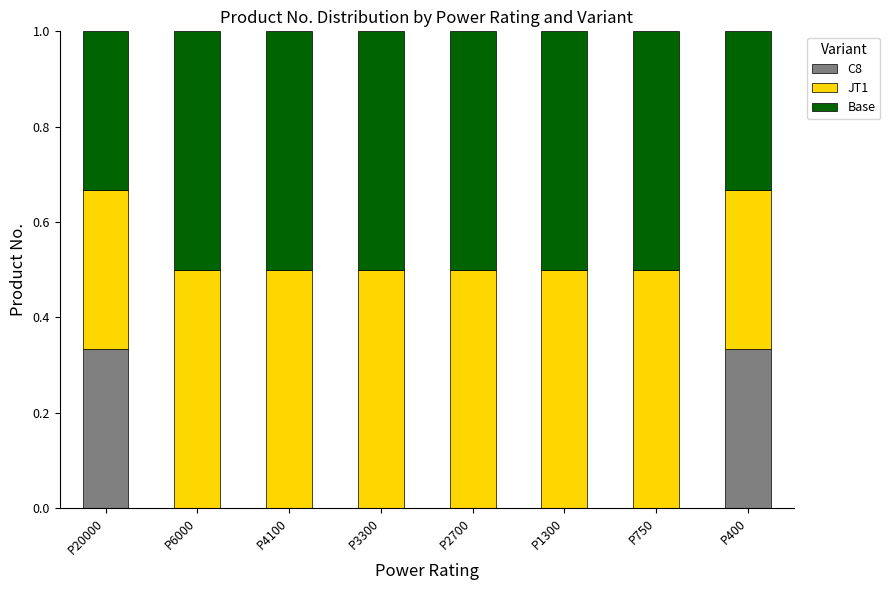

Are the bars grouped side by side (vs. stacked)?

No